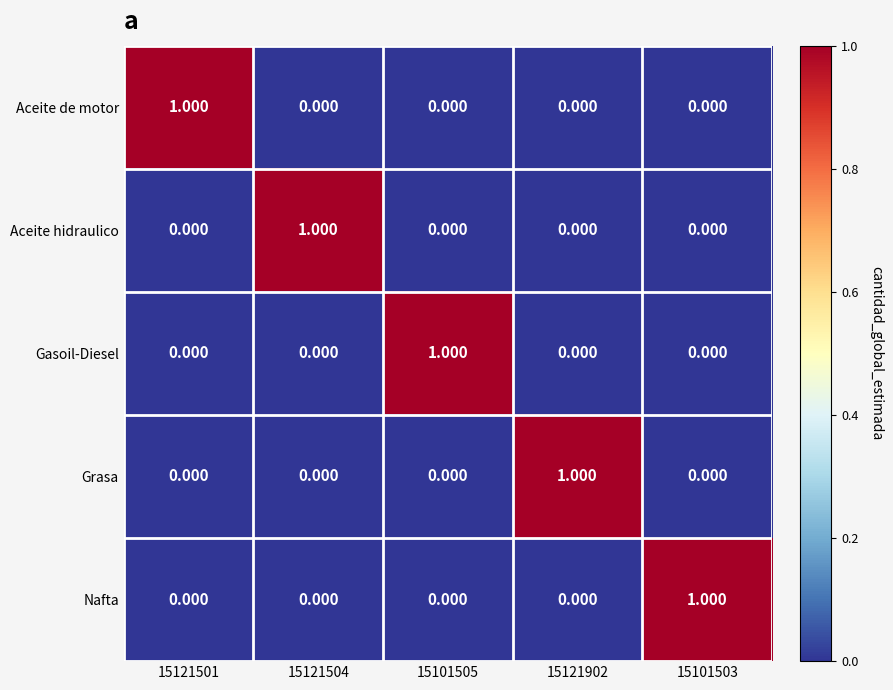

What is the total value across all series at 15101503?

1